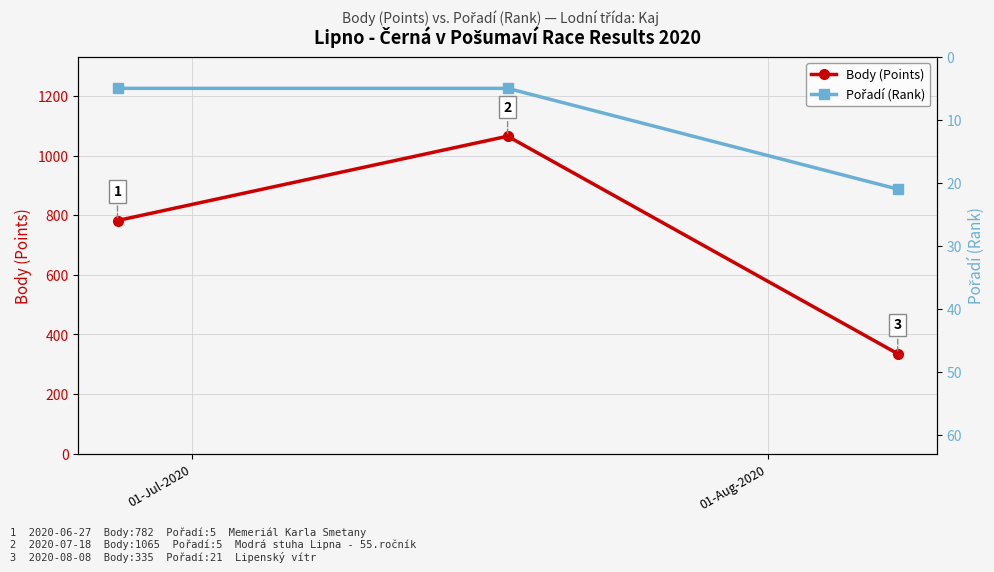

How many Body (Points) values are between 335 and 1065?

3